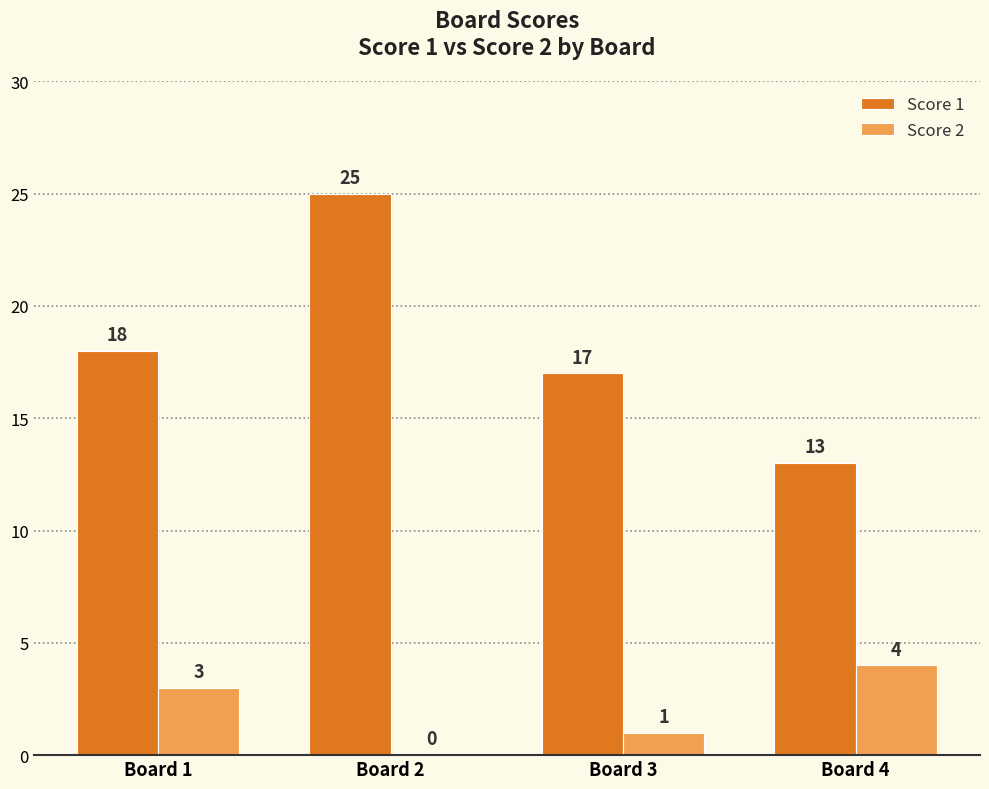

The value of Score 1 at Board 1 is 31. True or false?

False